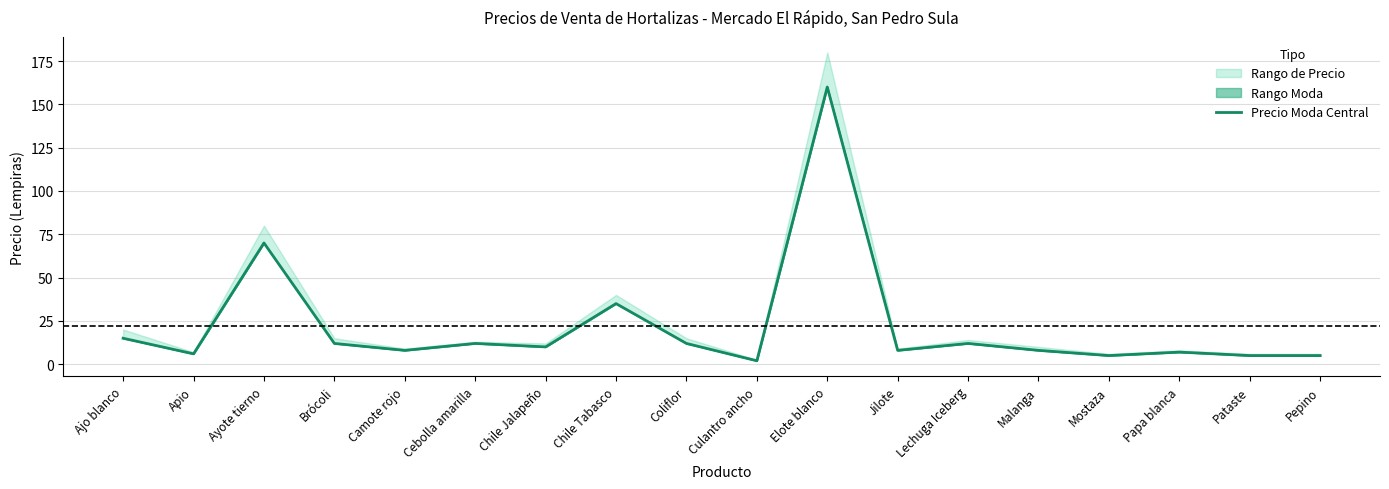

What is the ratio of the value at Malanga to the value at Papa blanca?

1.1